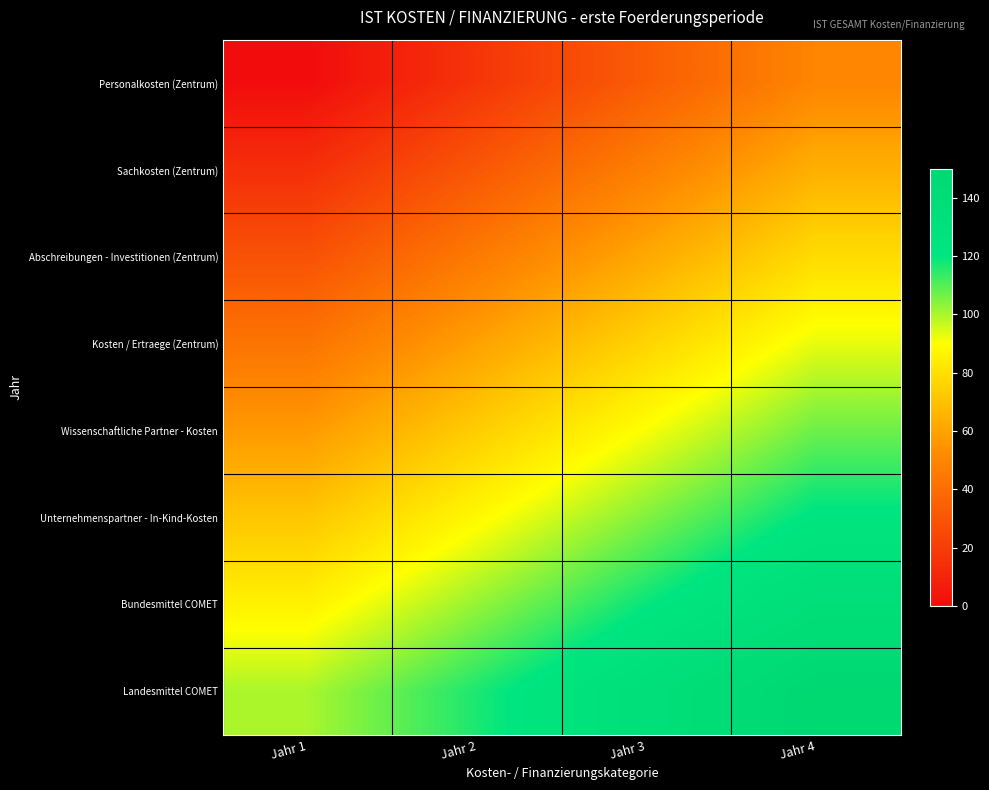

Reading left to right, transcribe all the data shown in this chart.

Personalkosten (Zentrum): Jahr 1=0.0	Jahr 2=16.7	Jahr 3=33.3	Jahr 4=50.0
Sachkosten (Zentrum): Jahr 1=14.3	Jahr 2=31.0	Jahr 3=47.6	Jahr 4=64.3
Abschreibungen - Investitionen (Zentrum): Jahr 1=28.6	Jahr 2=45.2	Jahr 3=61.9	Jahr 4=78.6
Kosten / Ertraege (Zentrum): Jahr 1=42.9	Jahr 2=59.5	Jahr 3=76.2	Jahr 4=92.9
Wissenschaftliche Partner - Kosten: Jahr 1=57.1	Jahr 2=73.8	Jahr 3=90.5	Jahr 4=107.1
Unternehmenspartner - In-Kind-Kosten: Jahr 1=71.4	Jahr 2=88.1	Jahr 3=104.8	Jahr 4=121.4
Bundesmittel COMET: Jahr 1=85.7	Jahr 2=102.4	Jahr 3=119.0	Jahr 4=135.7
Landesmittel COMET: Jahr 1=100.0	Jahr 2=116.7	Jahr 3=133.3	Jahr 4=150.0